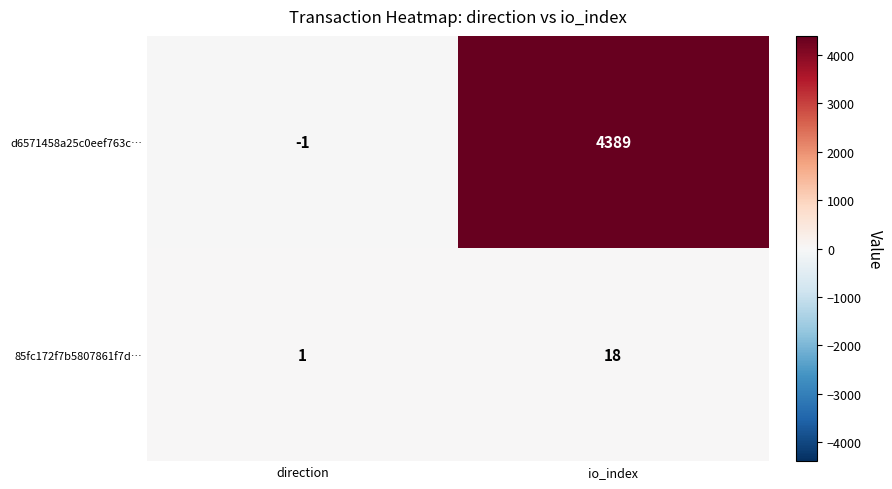

What is the sum of the 85fc172f7b5807861f7d… values at direction and io_index?

19